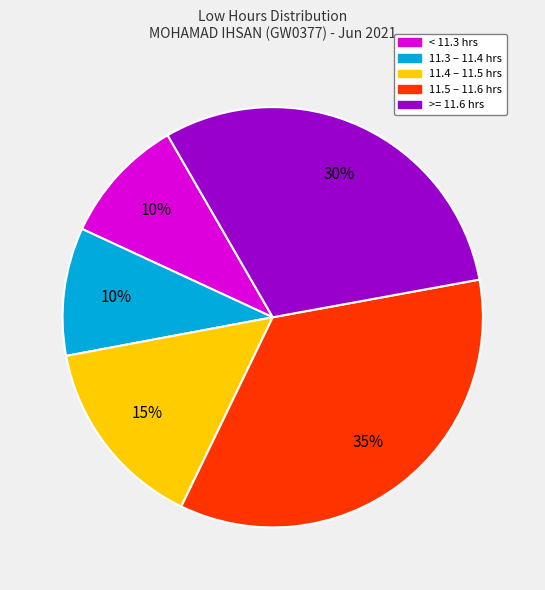

To the nearest percent, what is the difference between the largest and smallest slice percentages?

25%